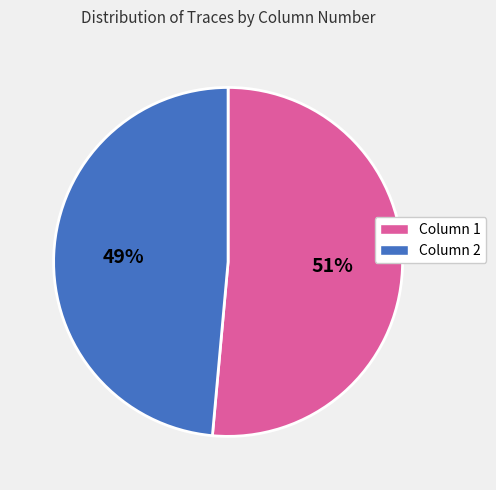

The Column 1 slice represents 61% of the pie. True or false?

False